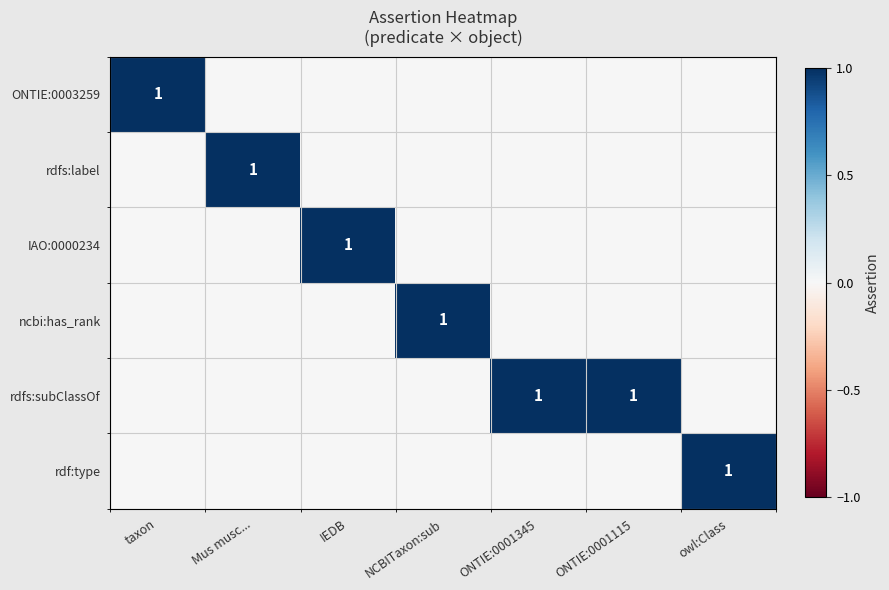

True or false: rdfs:subClassOf has a value of 0 at ONTIE:0001345.

False